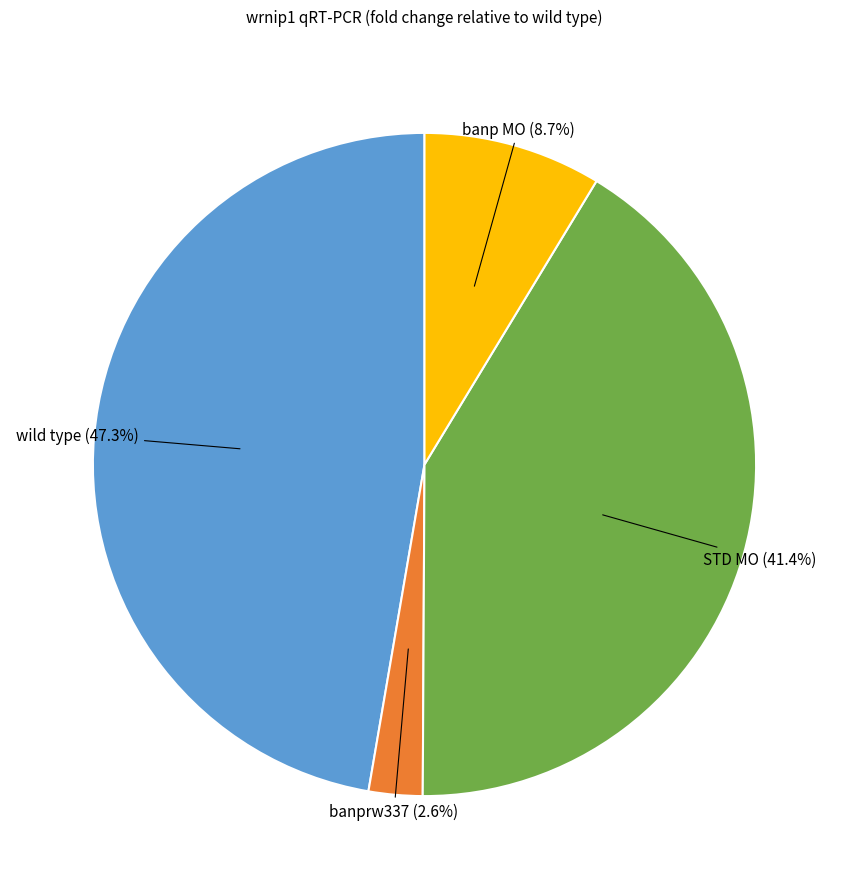

Is there a majority slice in this chart?

No